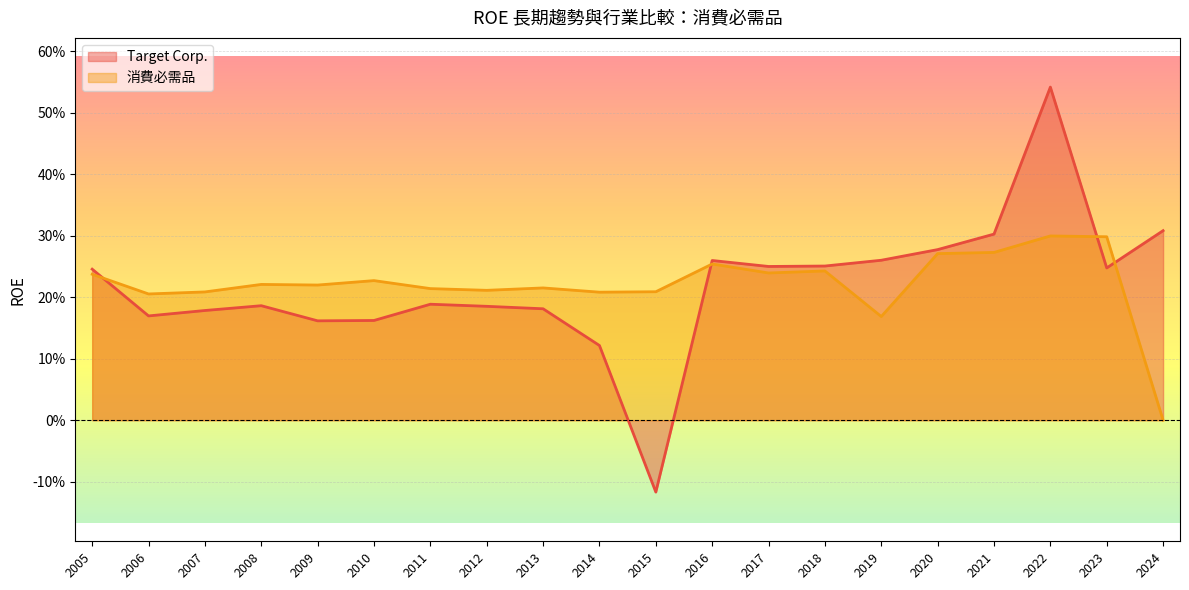

Between 2021 and 2010, which series saw the biggest shift?

Target Corp.